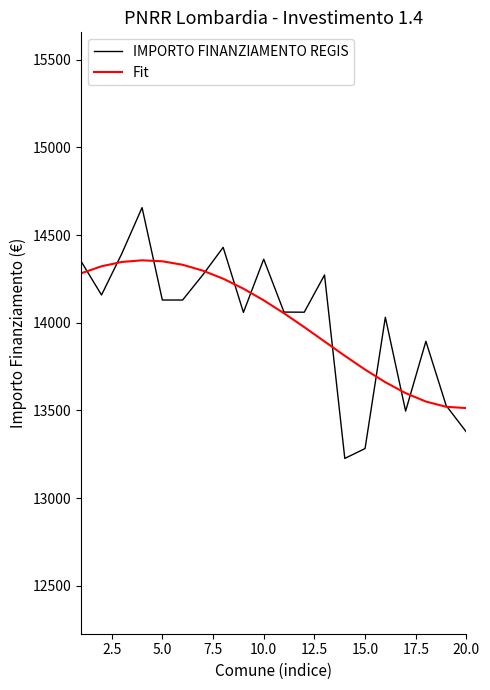

What is the maximum value for IMPORTO FINANZIAMENTO REGIS?

14656.9